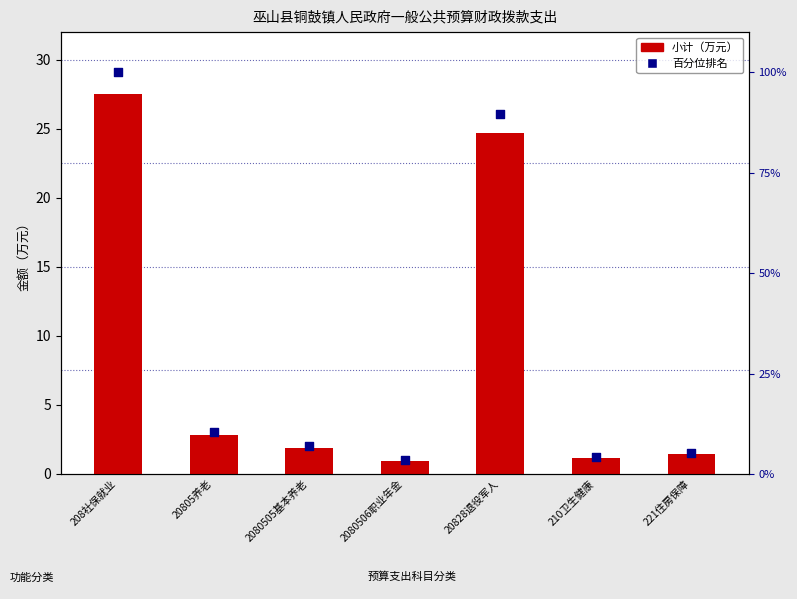

Is the value of 百分位排名 at 2080505基本养老 greater than the value of 小计（万元） at 208社保就业?

No